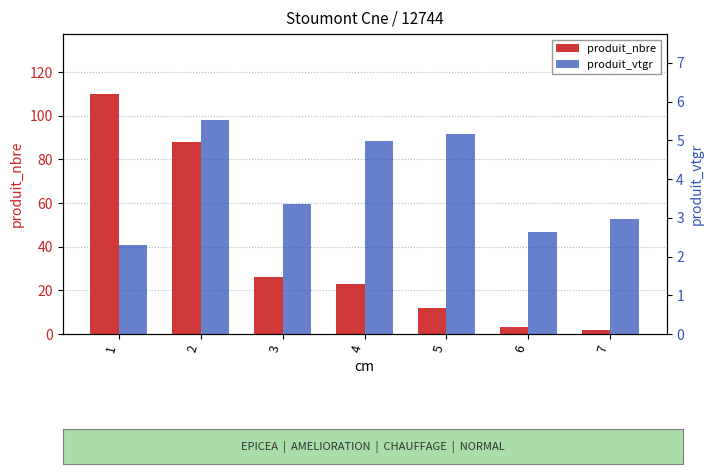

What is the average value of the produit_nbre series?

37.7